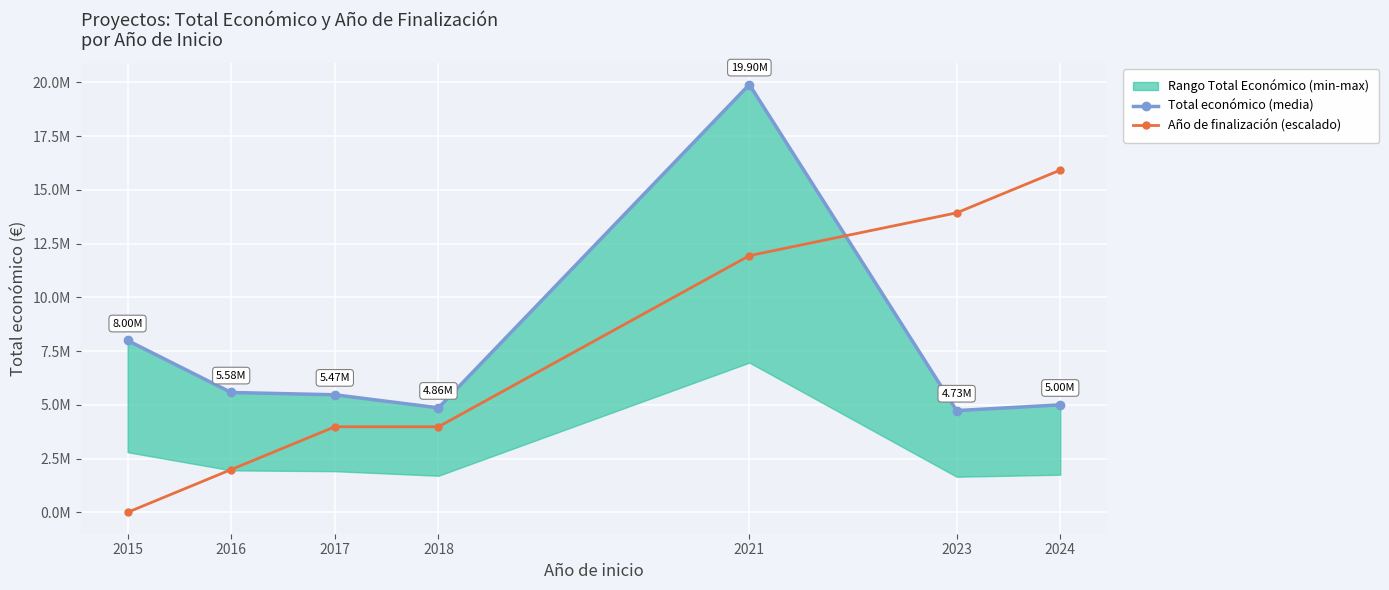

True or false: Año de finalización (escalado) and Total económico (media) cross at least once.

True